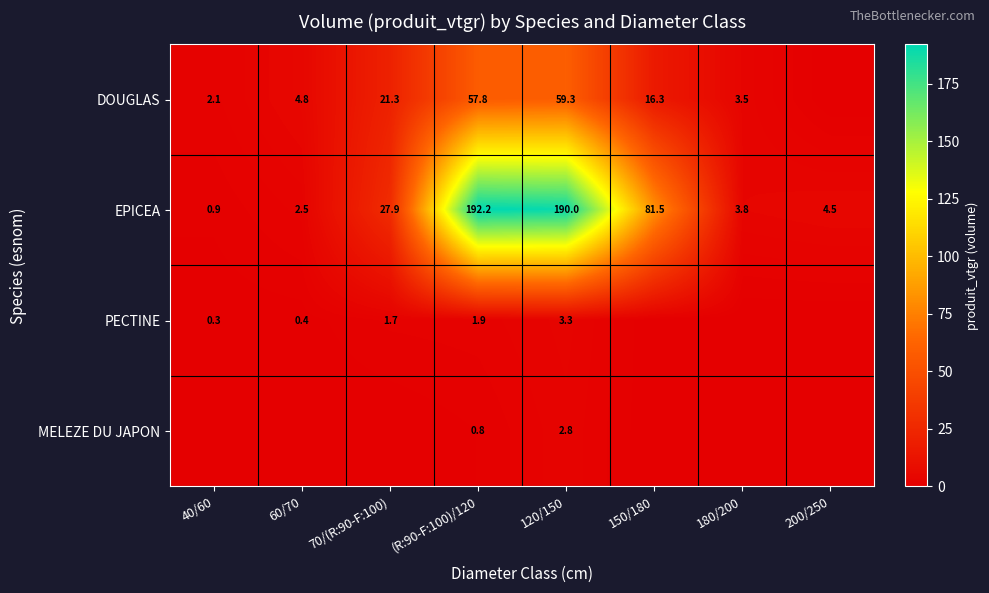

What is the difference between the DOUGLAS values at 60/70 and 150/180?

11.5